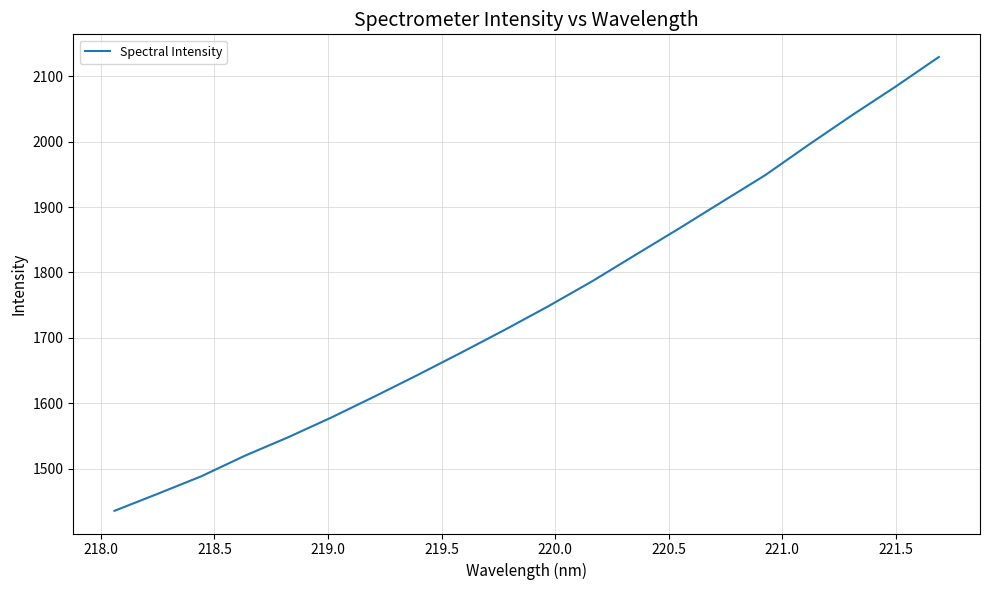

How many lines are shown in the chart?

1